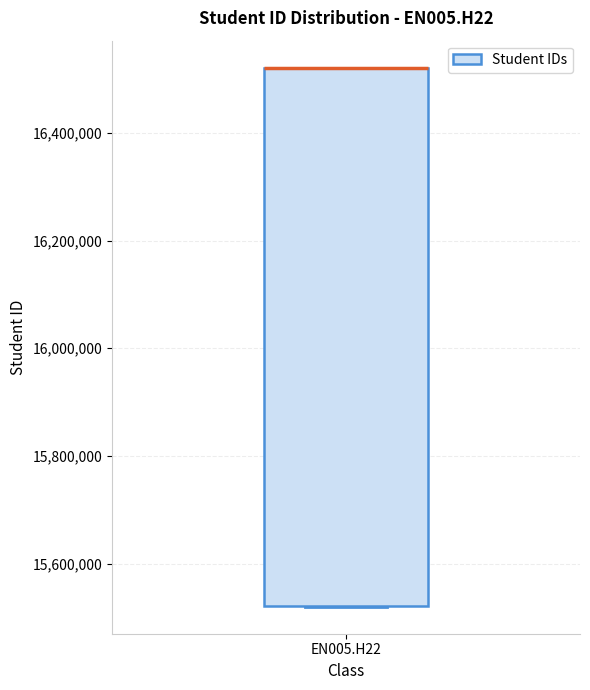

Transcribe this box plot: give where the median line is, the range the box spans, and where the two whiskers end, as read against the y-axis. The values are not printed on the chart, so give them approximately, as read against the axis.

median 16520000 (drawn on the box's upper edge), box 15520000 to 16520000, whiskers 15520000 to 16520000